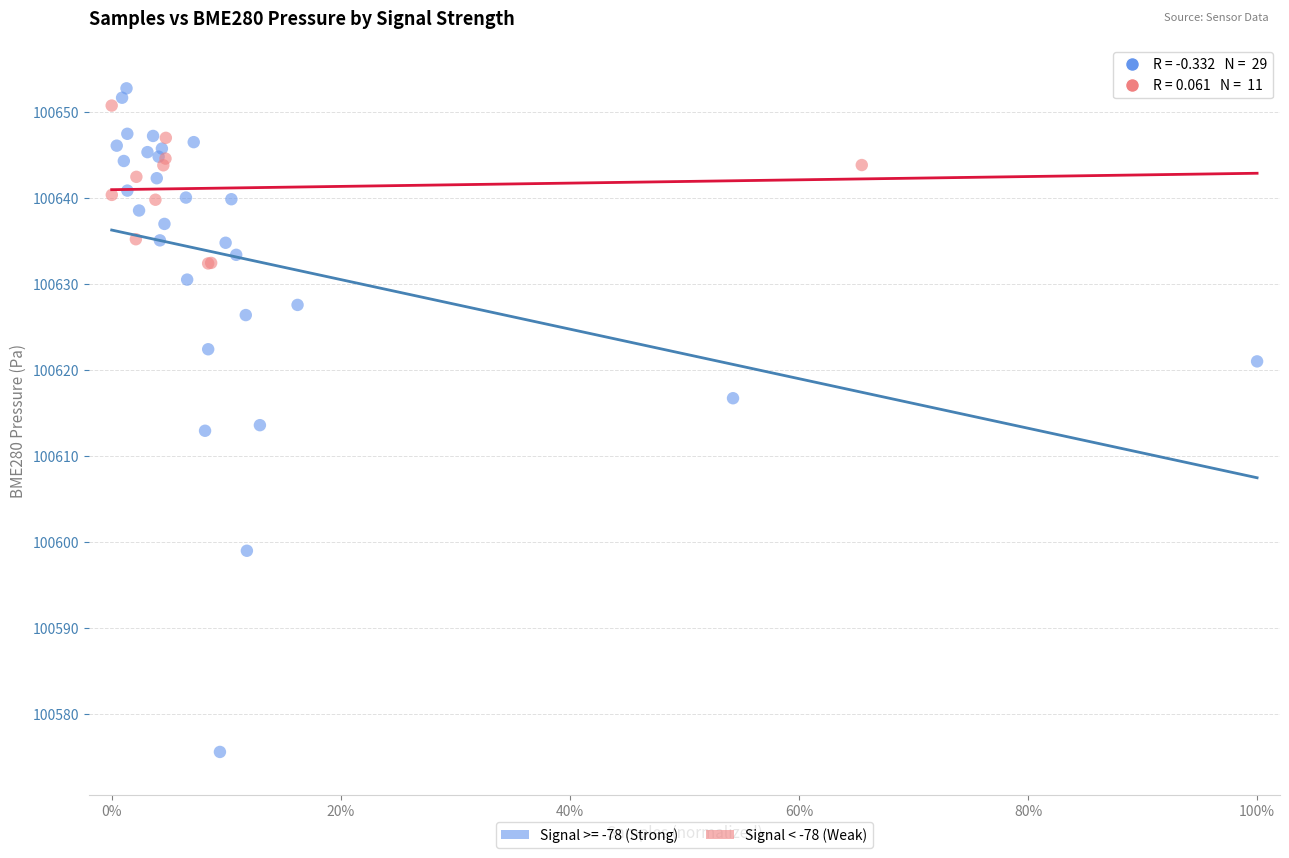

Which series has the widest spread of Y values?

Signal >= -78 (Strong)